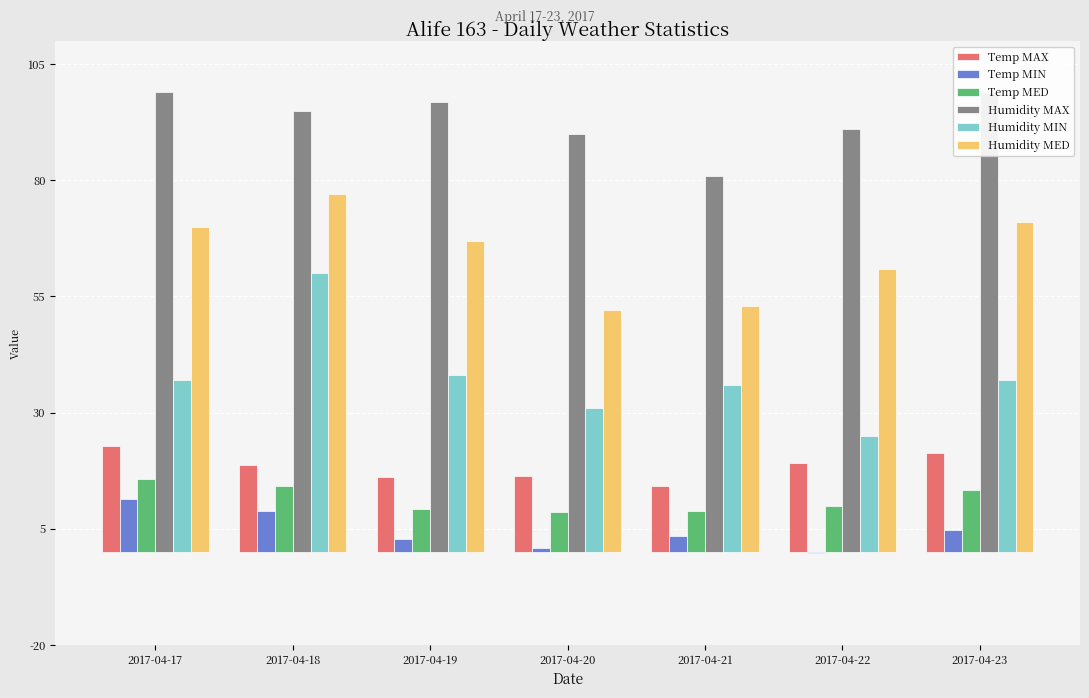

Reading left to right, extract all data points from this chart.

Temp MAX: 2017-04-17=22.9	2017-04-18=18.6	2017-04-19=16.1	2017-04-20=16.3	2017-04-21=14.1	2017-04-22=19.2	2017-04-23=21.3
Temp MIN: 2017-04-17=11.3	2017-04-18=8.9	2017-04-19=2.8	2017-04-20=0.9	2017-04-21=3.5	2017-04-22=-0.2	2017-04-23=4.7
Temp MED: 2017-04-17=15.7	2017-04-18=14.2	2017-04-19=9.2	2017-04-20=8.5	2017-04-21=8.8	2017-04-22=9.9	2017-04-23=13.4
Humidity MAX: 2017-04-17=99.0	2017-04-18=95.0	2017-04-19=97.0	2017-04-20=90.0	2017-04-21=81.0	2017-04-22=91.0	2017-04-23=99.0
Humidity MIN: 2017-04-17=37.0	2017-04-18=60.0	2017-04-19=38.0	2017-04-20=31.0	2017-04-21=36.0	2017-04-22=25.0	2017-04-23=37.0
Humidity MED: 2017-04-17=70.0	2017-04-18=77.0	2017-04-19=67.0	2017-04-20=52.0	2017-04-21=53.0	2017-04-22=61.0	2017-04-23=71.0